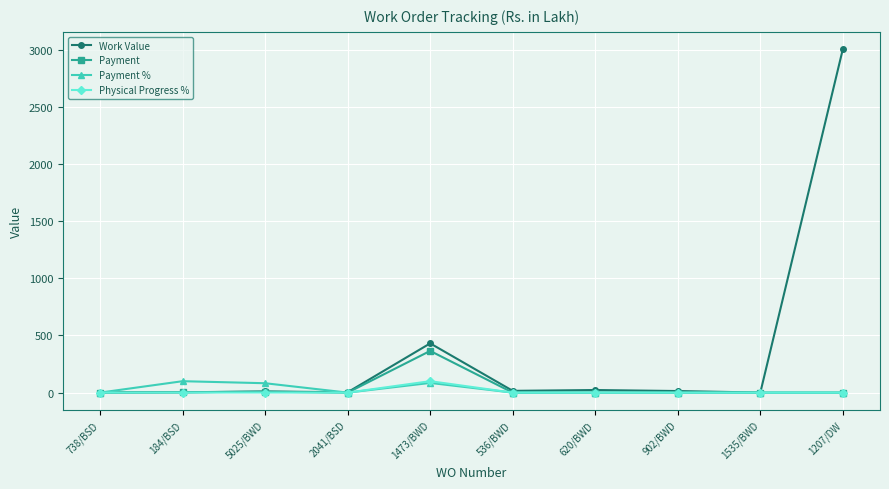

Which series ends up on top after the final intersection of Payment % and Work Value?

Work Value